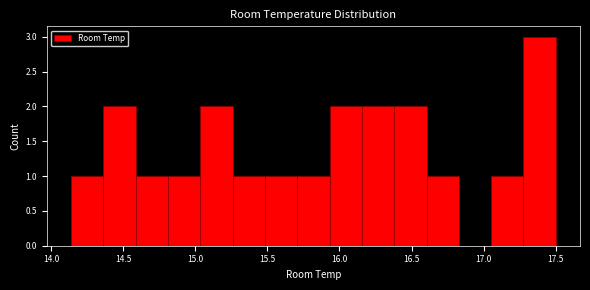

Reading left to right, transcribe this chart: for each bar, give the range it covers on the x-axis and its height. Neither the bar edges nor the heights are printed on the chart, so give them approximately, as read against the axes.

14.15 to 14.35: 1
14.35 to 14.60: 2
14.60 to 14.80: 1
14.80 to 15.05: 1
15.05 to 15.25: 2
15.25 to 15.50: 1
15.50 to 15.70: 1
15.70 to 15.95: 1
15.95 to 16.15: 2
16.15 to 16.40: 2
16.40 to 16.60: 2
16.60 to 16.85: 1
16.85 to 17.05: 0
17.05 to 17.30: 1
17.30 to 17.50: 3